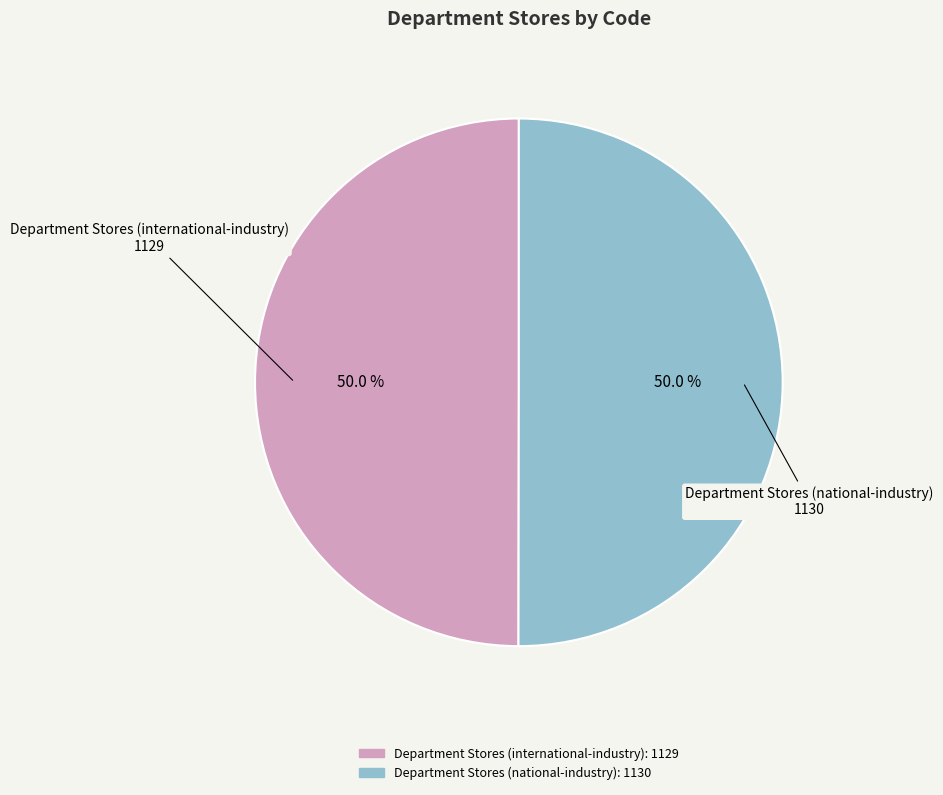

What portion of the pie excludes Department Stores (international-industry)?

50.0%